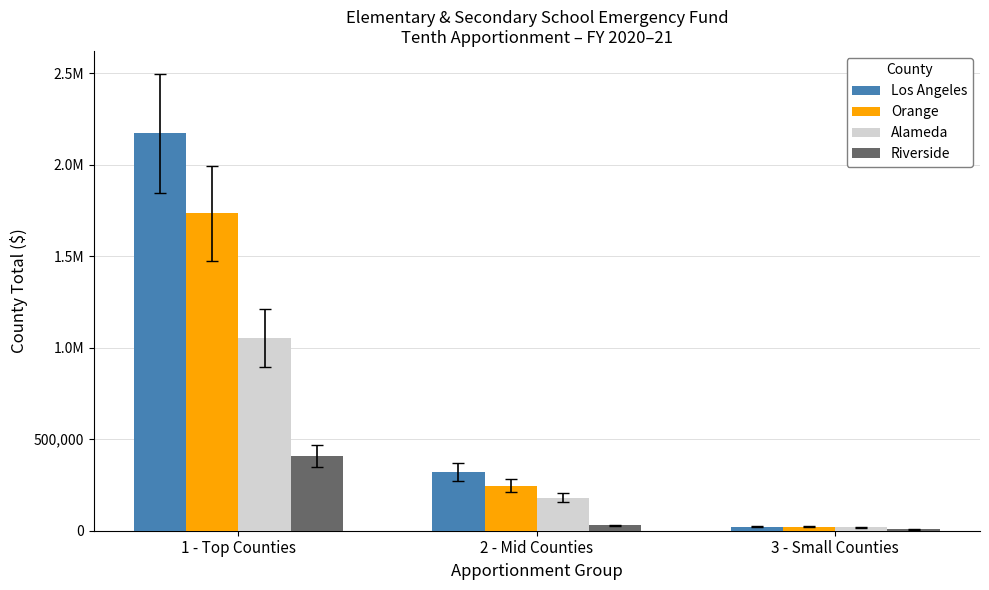

What are all the series names shown in the legend?

Los Angeles, Orange, Alameda, Riverside